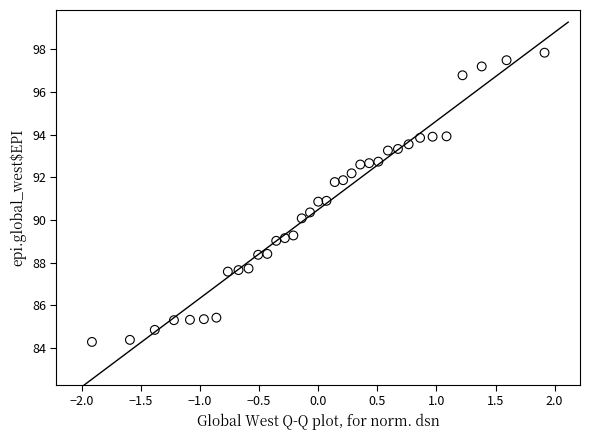

What is the range of Y values (max minus min)?

13.5